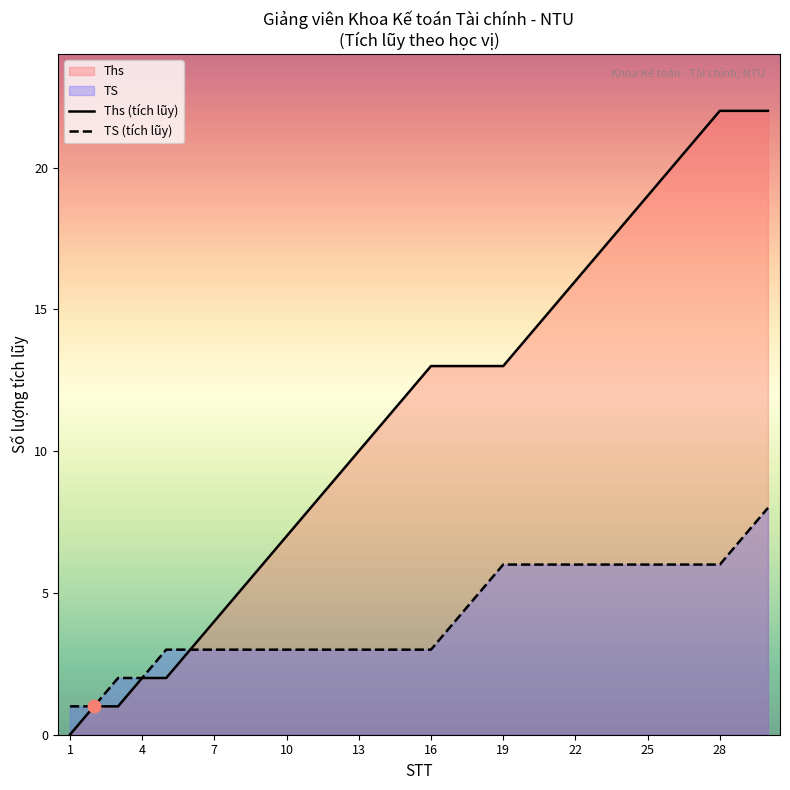

What is the total value across all series at 25?

25